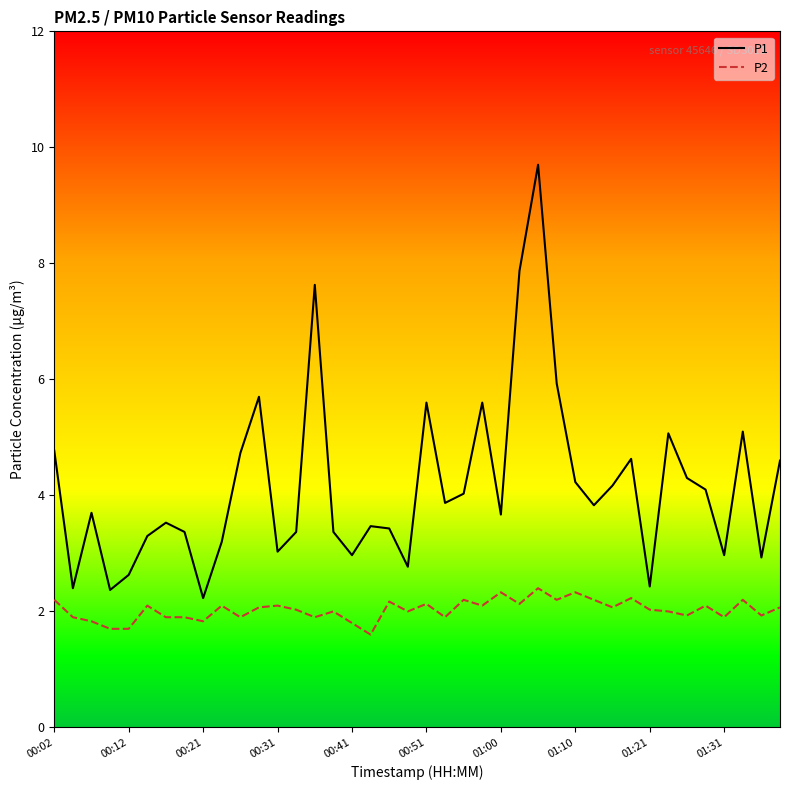

Rank the series by their maximum value, from lowest to highest.

P2, P1